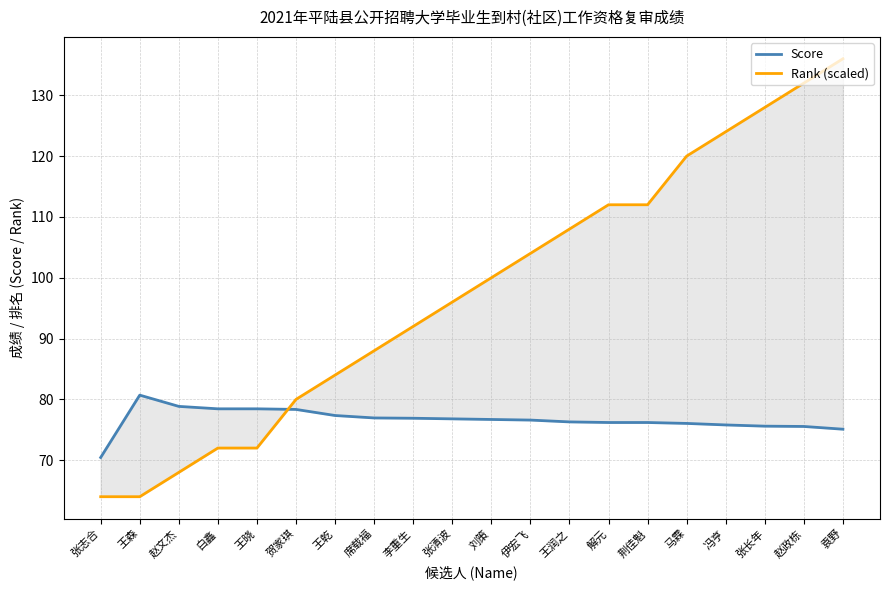

What is the maximum value for Rank (scaled)?

136.0